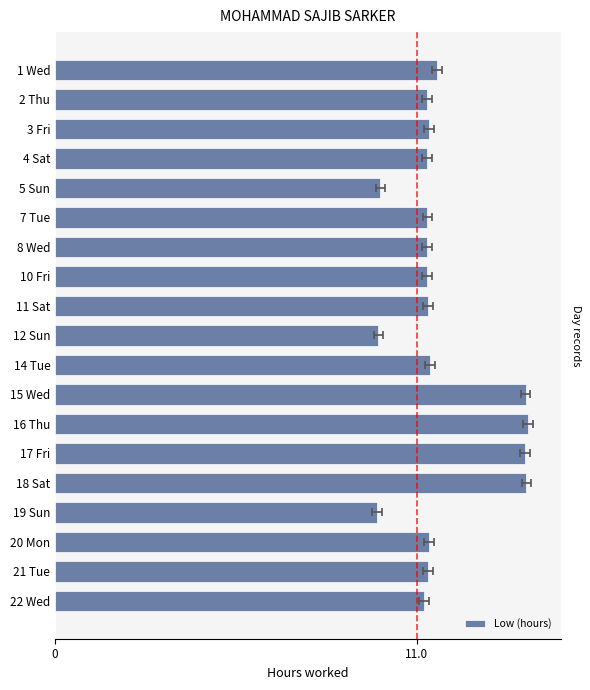

Reading left to right, transcribe all the data shown in this chart.

11.6	11.3	11.4	11.3	9.9	11.3	11.3	11.3	11.3	9.8	11.4	14.3	14.4	14.3	14.3	9.8	11.4	11.3	11.2